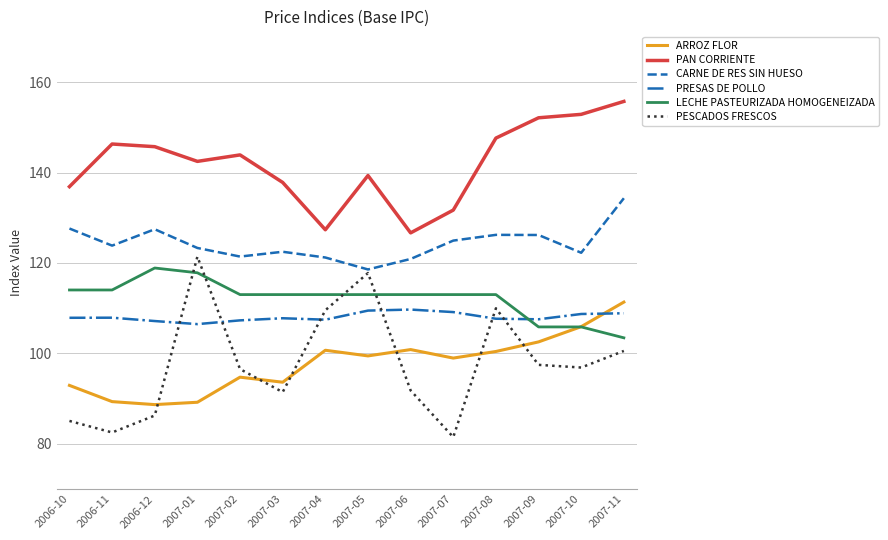

What is the sum of all CARNE DE RES SIN HUESO values?

1740.8